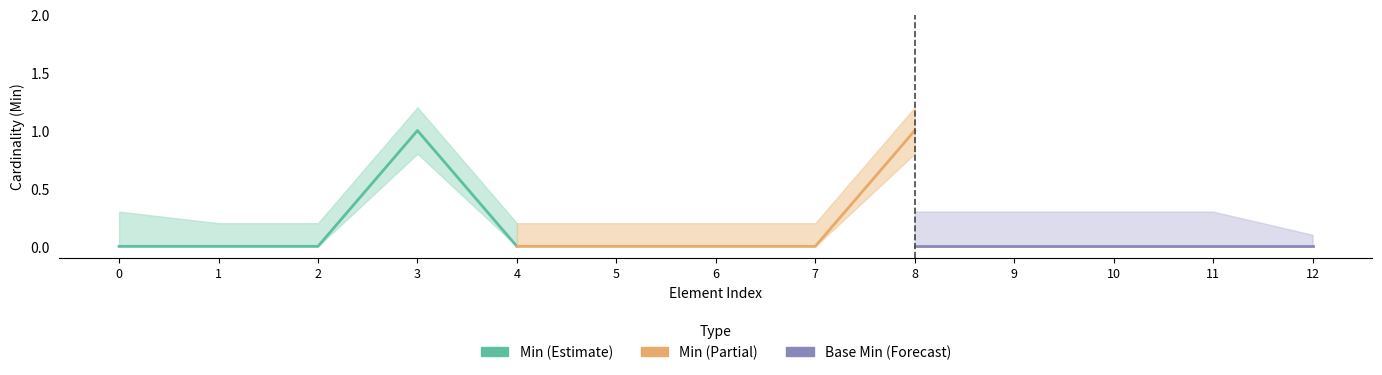

Which series has the largest total across all categories?

Min (Estimate)